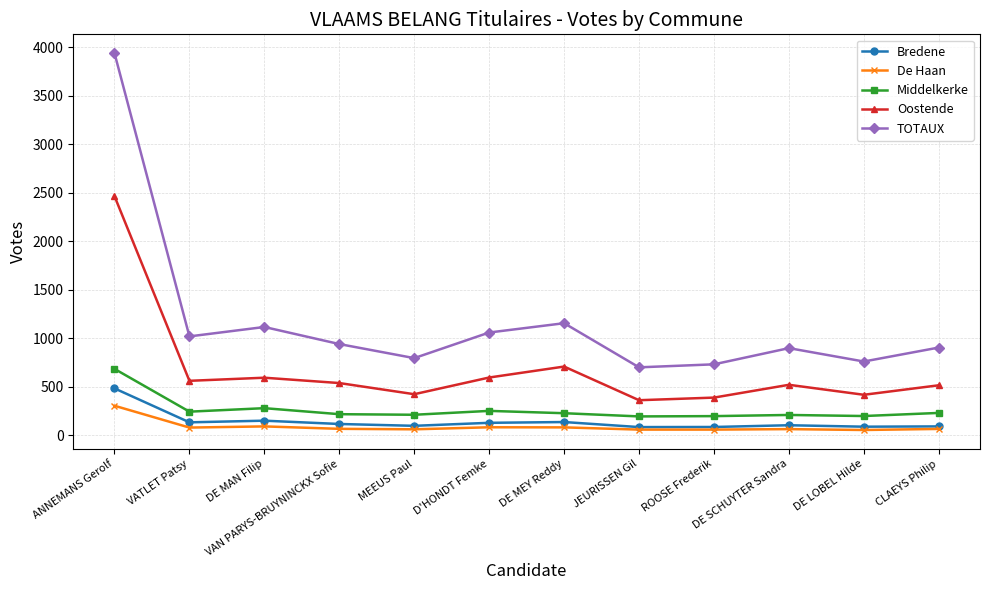

At which category does TOTAUX reach its first local peak?

DE MAN Filip